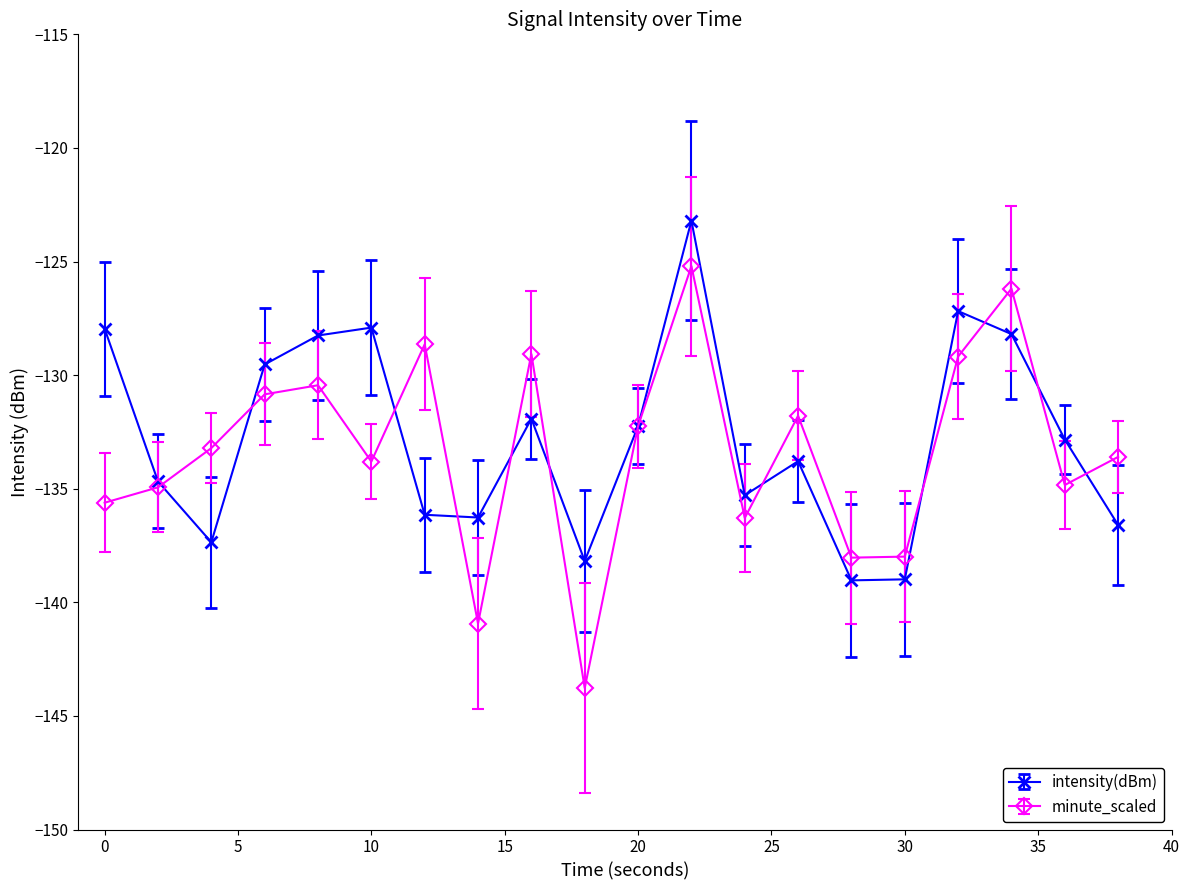

True or false: intensity(dBm) has more than 2 points higher than both neighbors.

True